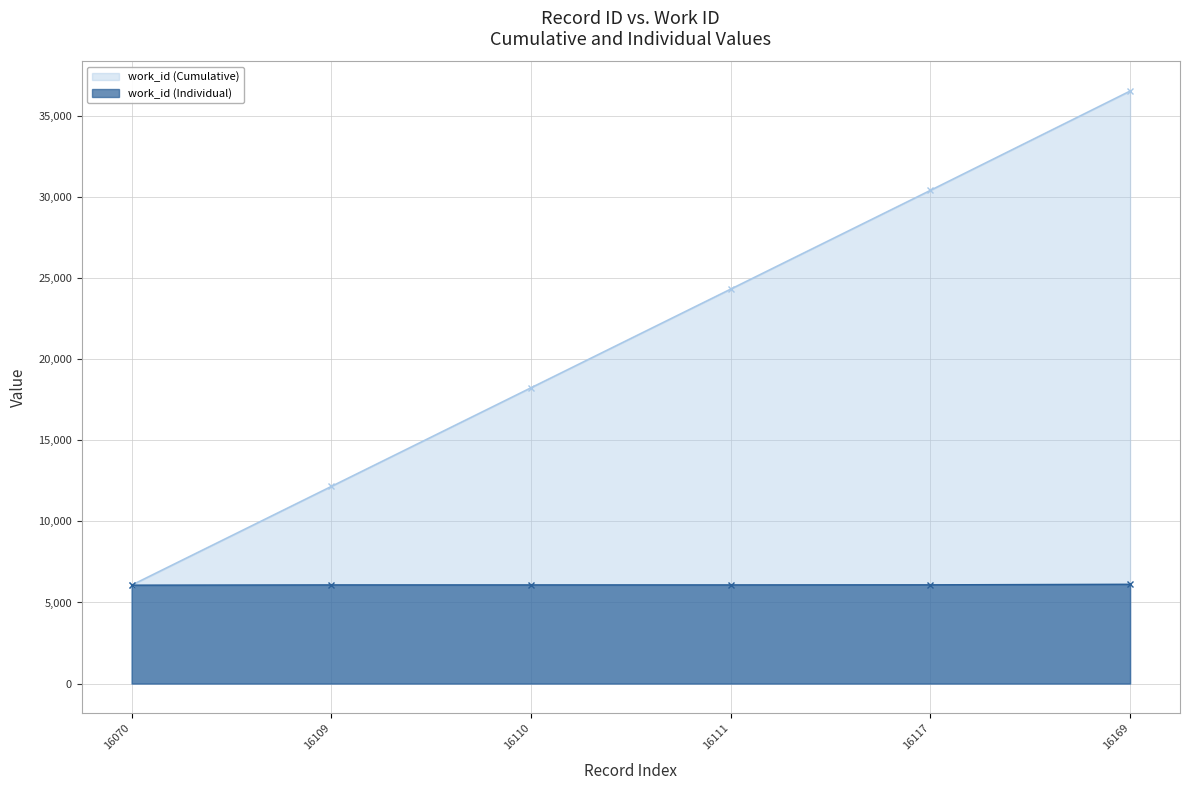

Reading right to left, transcribe all the data shown in this chart.

6125	6091	6086	6086	6086	6070